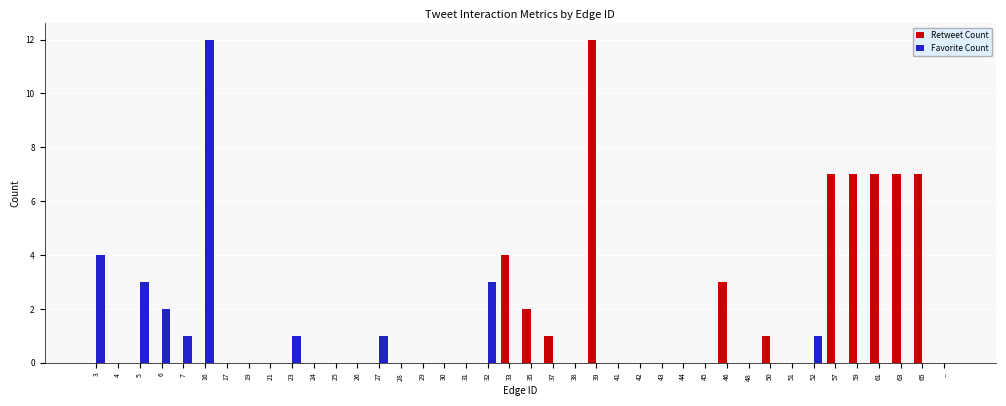

Reading left to right, what are all the values shown in this chart?

Retweet Count: 0	0	0	0	0	0	0	0	0	0	0	0	0	0	0	0	0	0	0	4	2	1	0	12	0	0	0	0	0	3	0	1	0	0	7	7	7	7	7	0
Favorite Count: 4	0	3	2	1	12	0	0	0	1	0	0	0	1	0	0	0	0	3	0	0	0	0	0	0	0	0	0	0	0	0	0	0	1	0	0	0	0	0	0